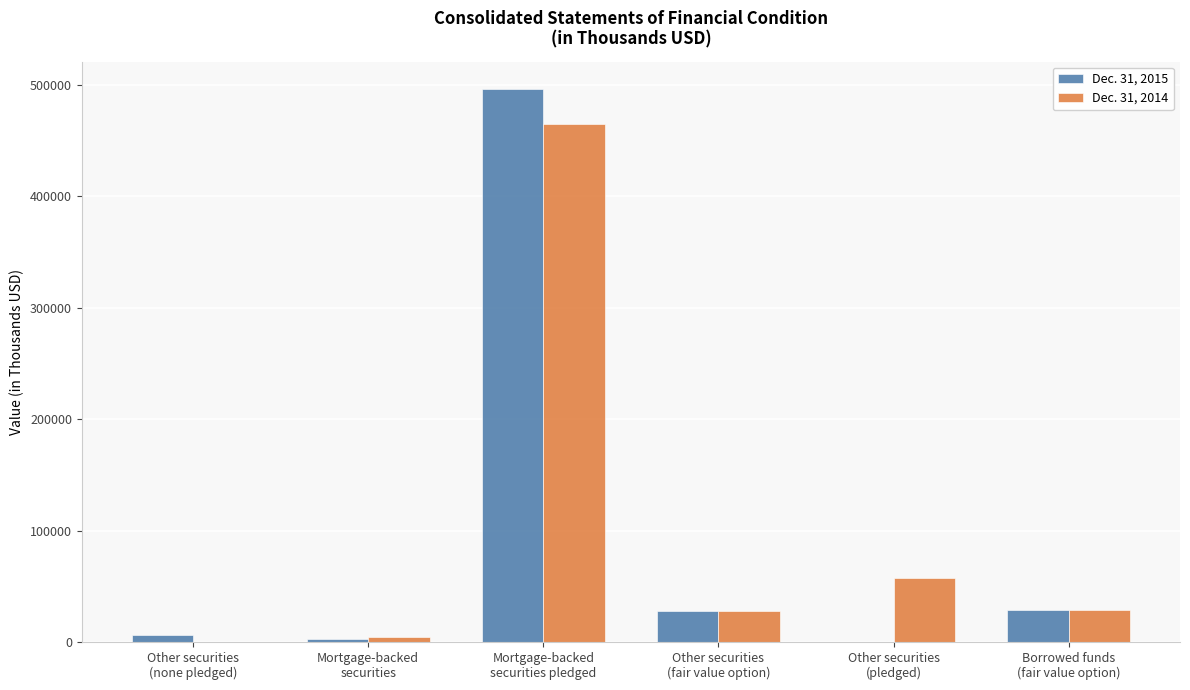

What is the maximum value shown in the chart?

496121